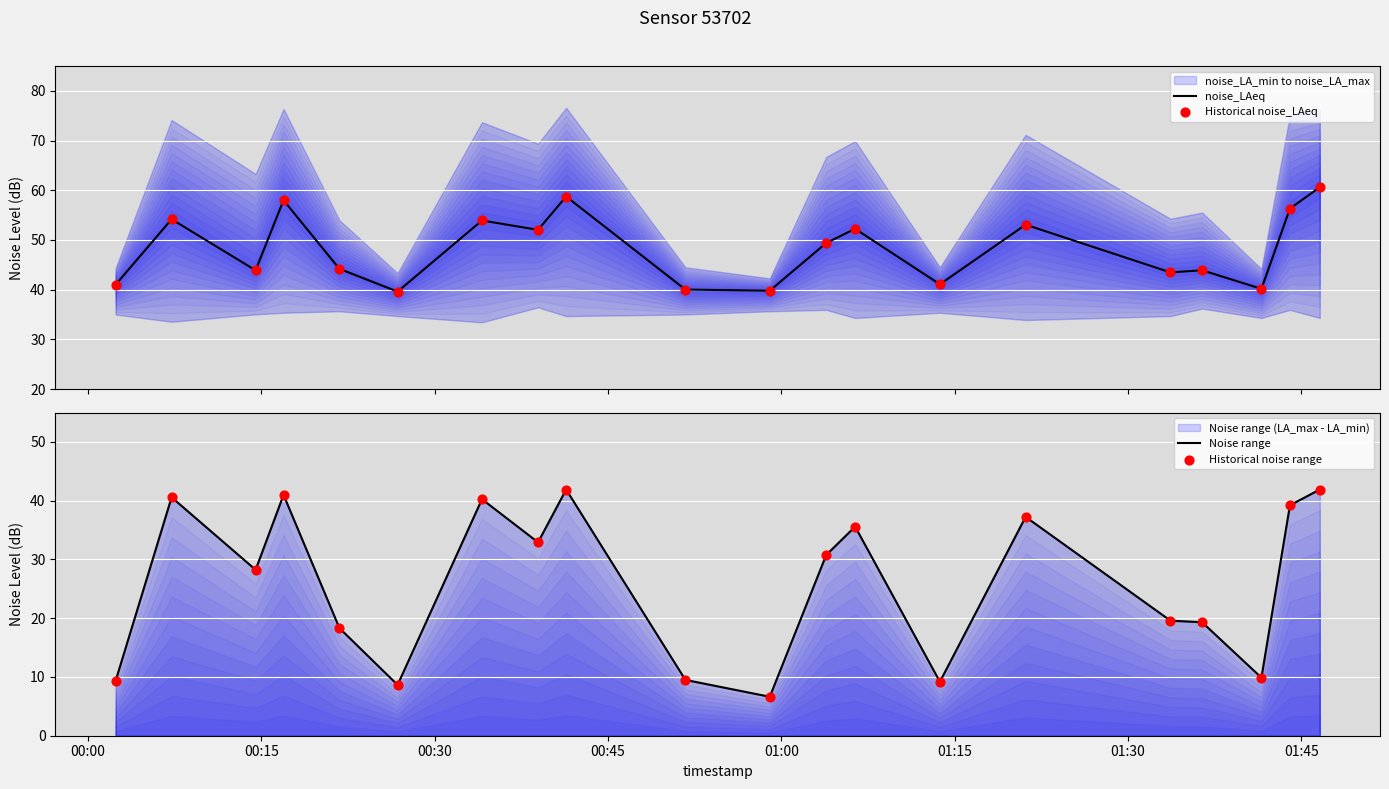

At how many categories does at least one series exceed 41?

15